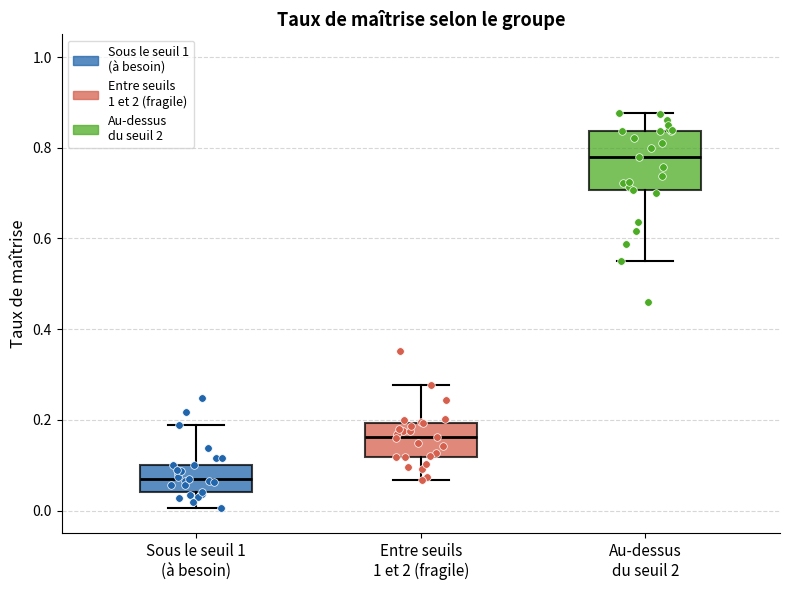

Where is the upper edge of the box for Au-dessus du seuil 2 on the y-axis? The values are not printed on the chart, so give them approximately, as read against the axis.

0.84